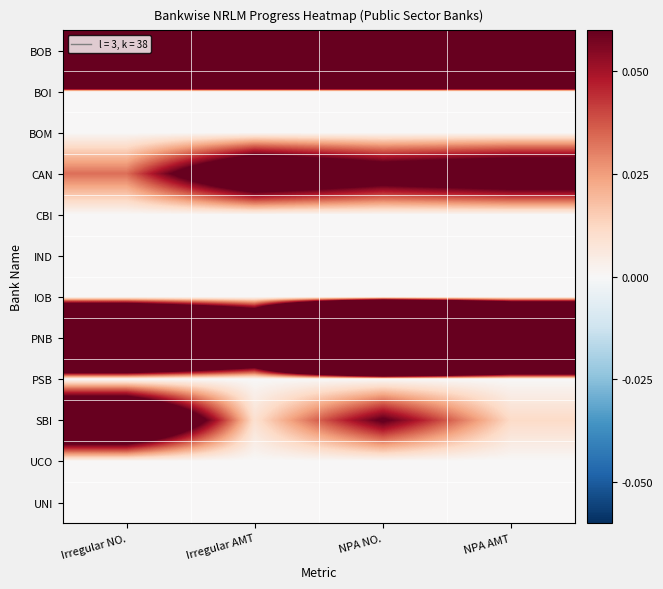

Reading left to right, extract all data points from this chart.

BOB: Irregular NO.=1.0	Irregular AMT=1.0	NPA NO.=1.0	NPA AMT=1.0
BOI: Irregular NO.=0.0	Irregular AMT=0.0	NPA NO.=0.0	NPA AMT=0.0
BOM: Irregular NO.=0.0	Irregular AMT=0.0	NPA NO.=0.0	NPA AMT=0.0
CAN: Irregular NO.=0.0	Irregular AMT=0.1	NPA NO.=0.1	NPA AMT=0.1
CBI: Irregular NO.=0.0	Irregular AMT=0.0	NPA NO.=0.0	NPA AMT=0.0
IND: Irregular NO.=0.0	Irregular AMT=0.0	NPA NO.=0.0	NPA AMT=0.0
IOB: Irregular NO.=0.0	Irregular AMT=0.0	NPA NO.=0.0	NPA AMT=0.0
PNB: Irregular NO.=0.4	Irregular AMT=0.2	NPA NO.=0.9	NPA AMT=0.5
PSB: Irregular NO.=0.0	Irregular AMT=0.0	NPA NO.=0.0	NPA AMT=0.0
SBI: Irregular NO.=0.1	Irregular AMT=0.0	NPA NO.=0.1	NPA AMT=0.0
UCO: Irregular NO.=0.0	Irregular AMT=0.0	NPA NO.=0.0	NPA AMT=0.0
UNI: Irregular NO.=0.0	Irregular AMT=0.0	NPA NO.=0.0	NPA AMT=0.0